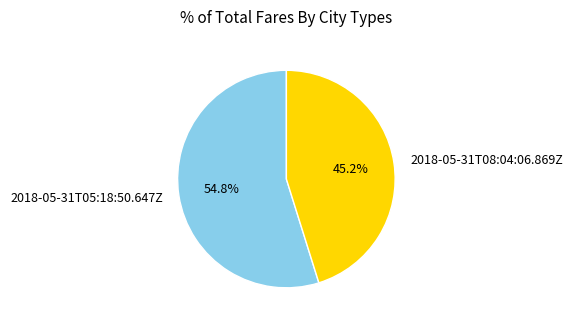

The 2018-05-31T05:18:50.647Z slice represents 55% of the pie. True or false?

True